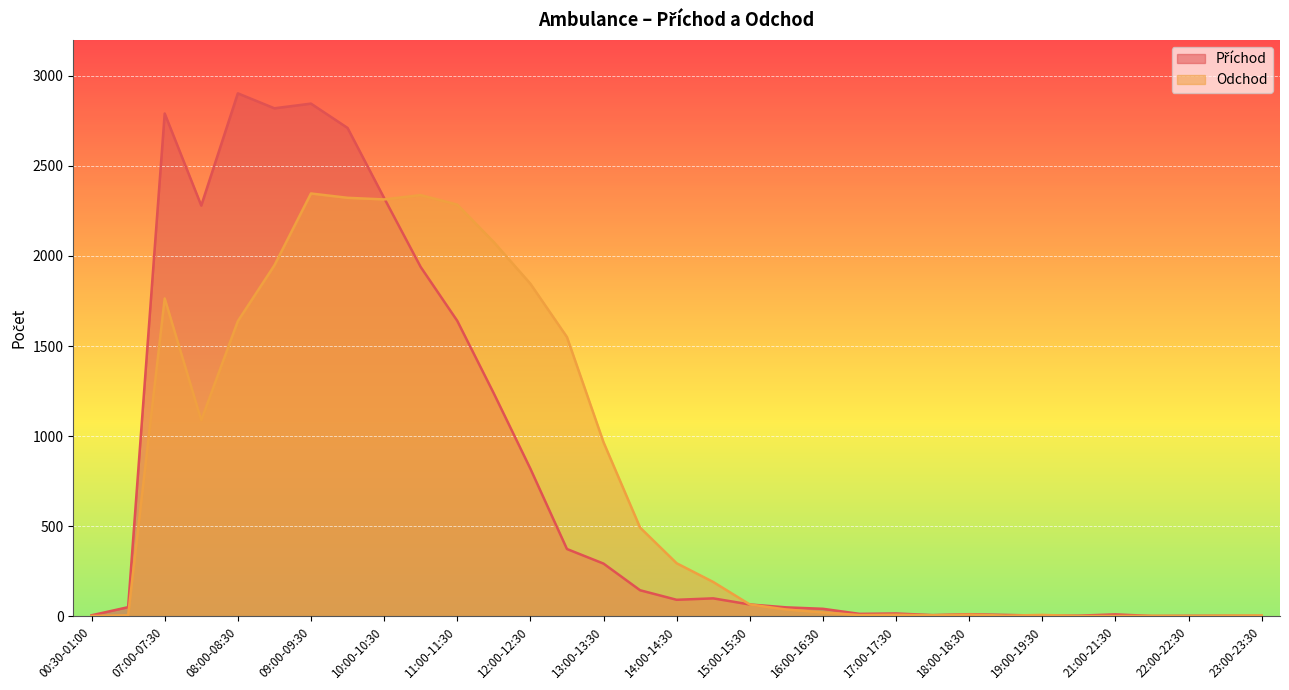

At which category does the chart reach its minimum across all series?

21:30-22:00